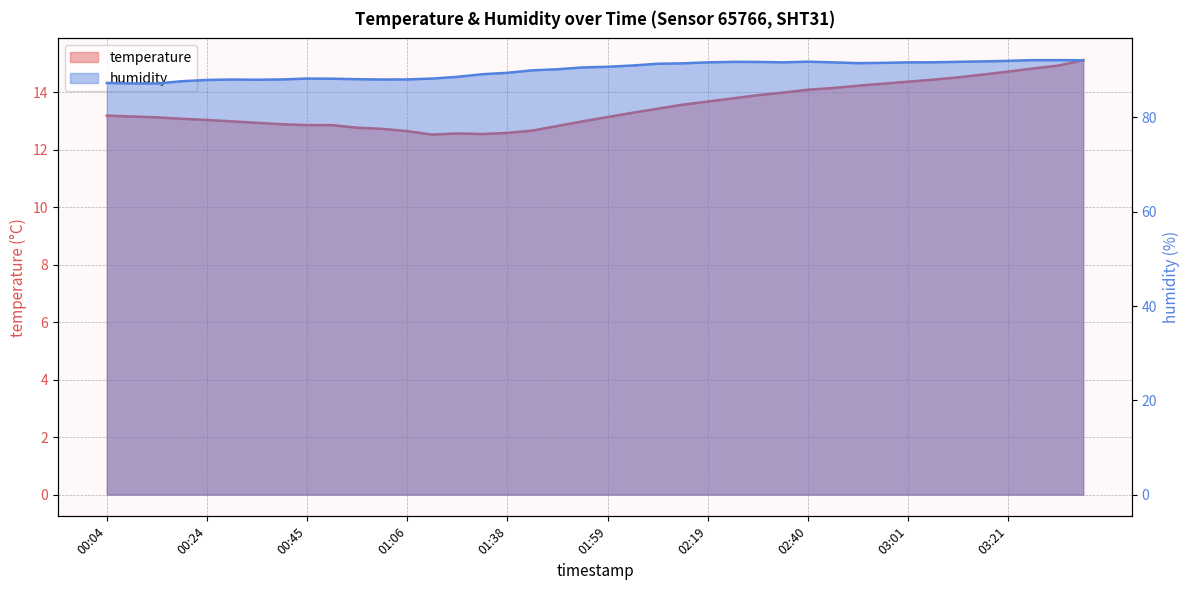

The value of humidity at 01:43 is 45.2. True or false?

False